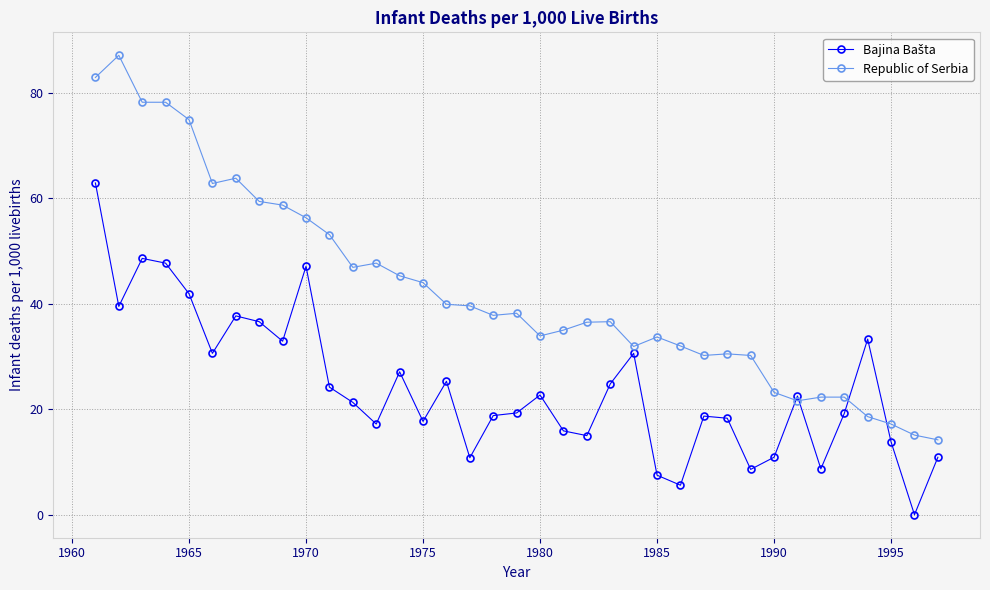

What is the greatest value displayed?

87.1